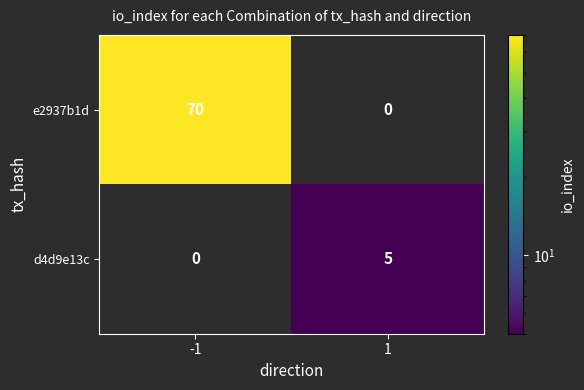

The e2937b1d series shows 109 at -1. True or false?

False